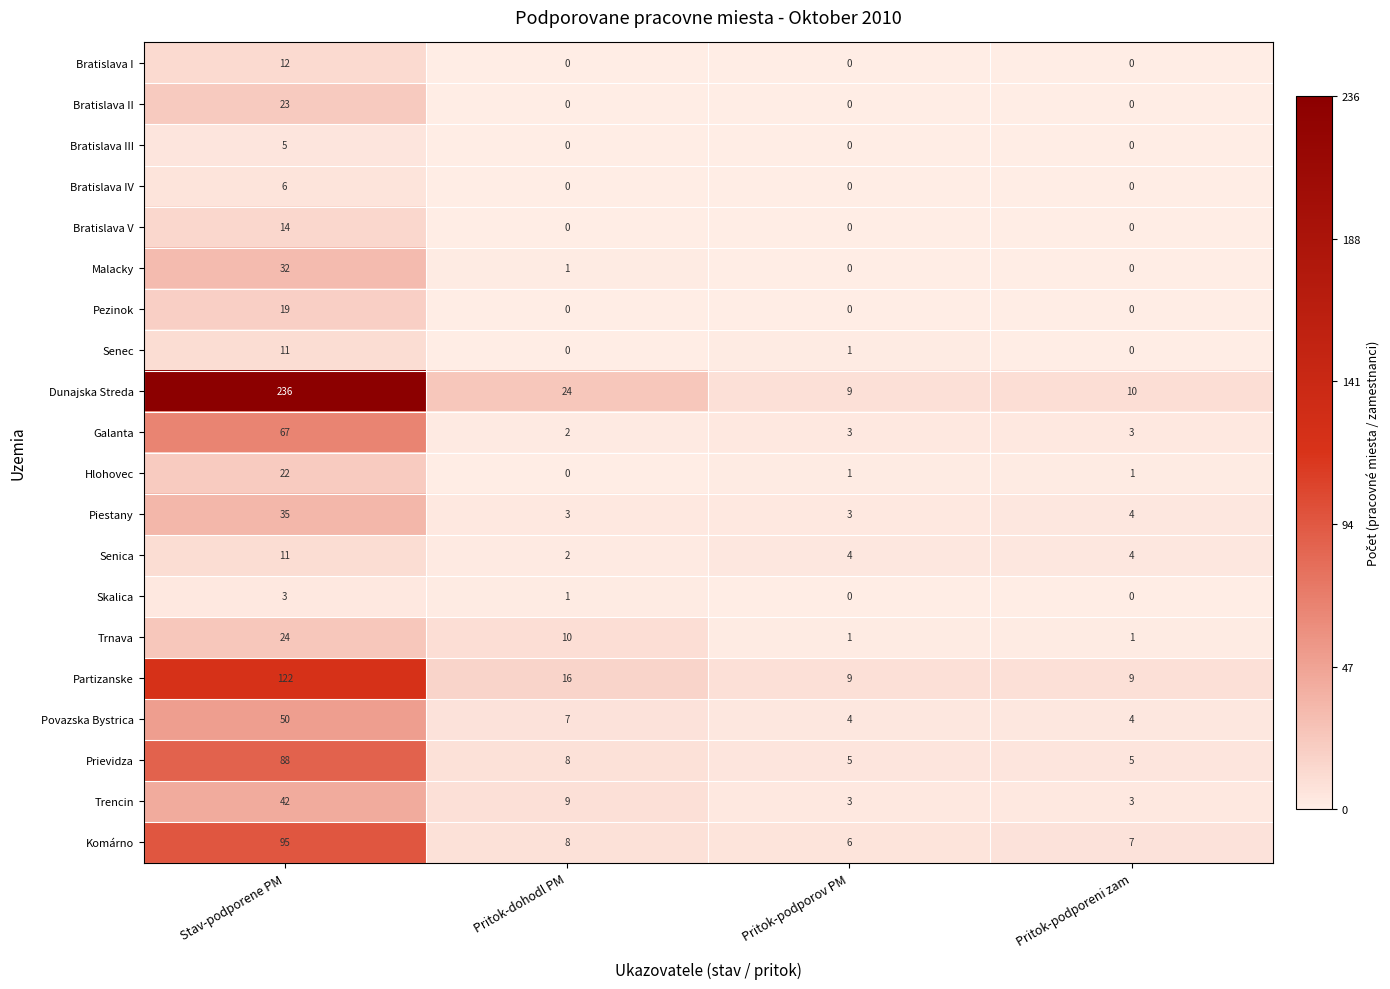

How many distinct data groups are displayed?

20